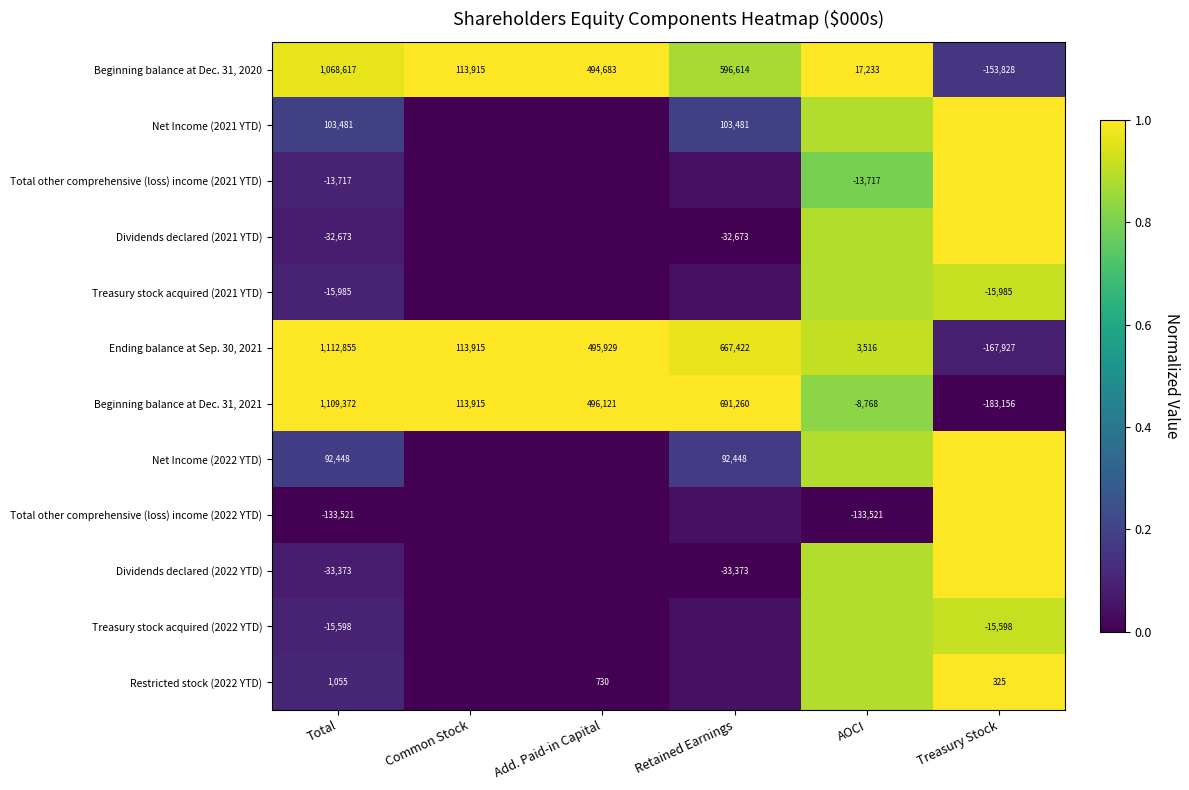

Is it true that Dividends declared (2021 YTD) equals 0.1 at Total?

False